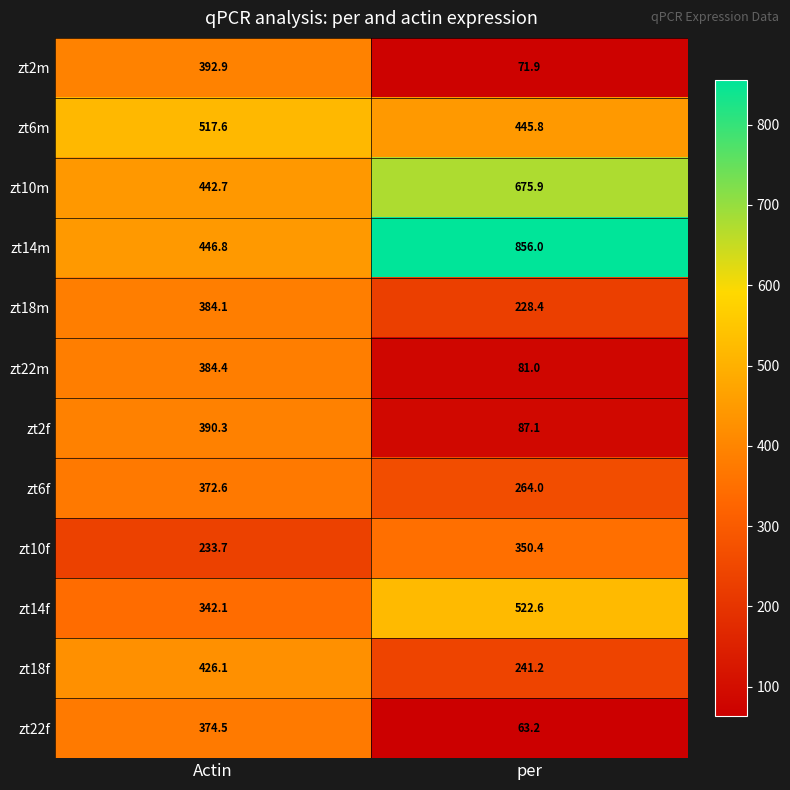

Reading left to right, extract all data points from this chart.

zt2m: 392.9	71.9
zt6m: 517.6	445.8
zt10m: 442.7	675.9
zt14m: 446.8	856.0
zt18m: 384.1	228.4
zt22m: 384.4	81.0
zt2f: 390.3	87.1
zt6f: 372.6	264.0
zt10f: 233.7	350.4
zt14f: 342.1	522.6
zt18f: 426.1	241.2
zt22f: 374.5	63.2